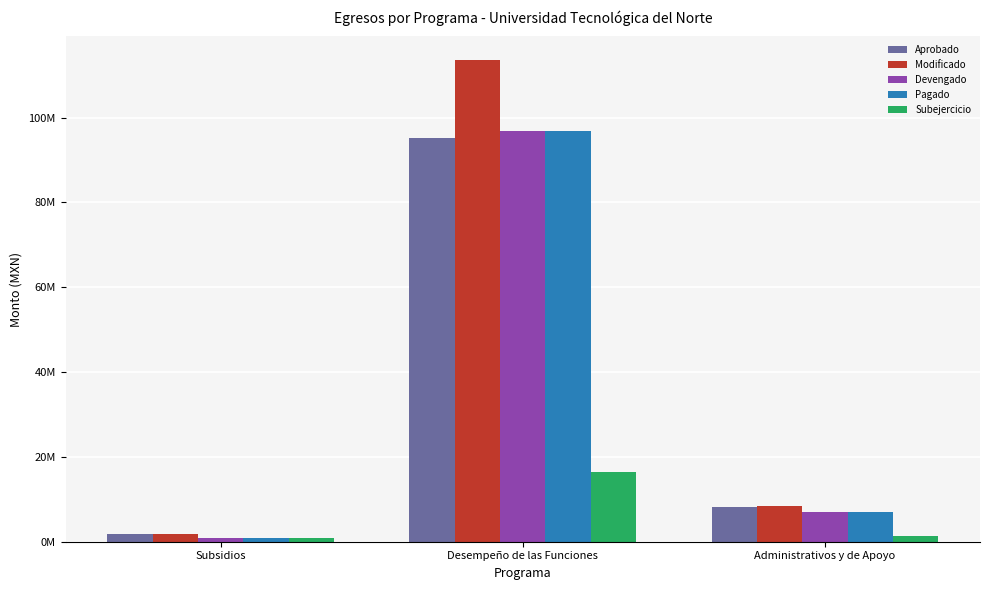

True or false: Subejercicio has a value of 23961316.8 at Desempeño de las Funciones.

False